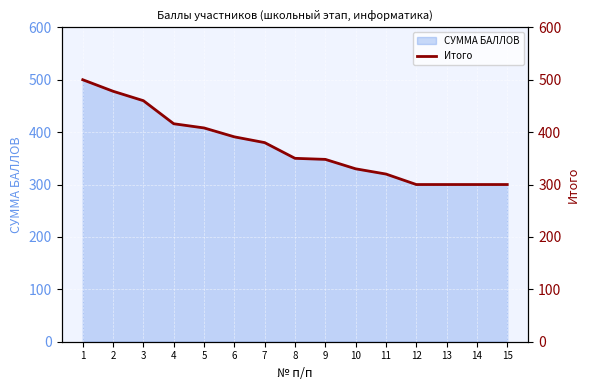

How many data points does each series have?

15